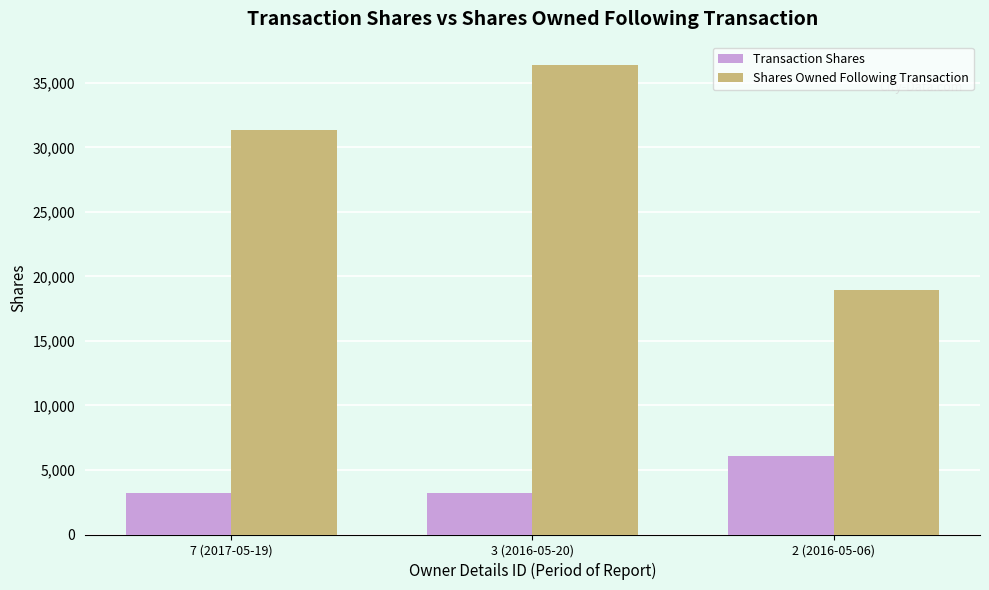

What is the label of the 2nd bar from the left?

3 (2016-05-20)